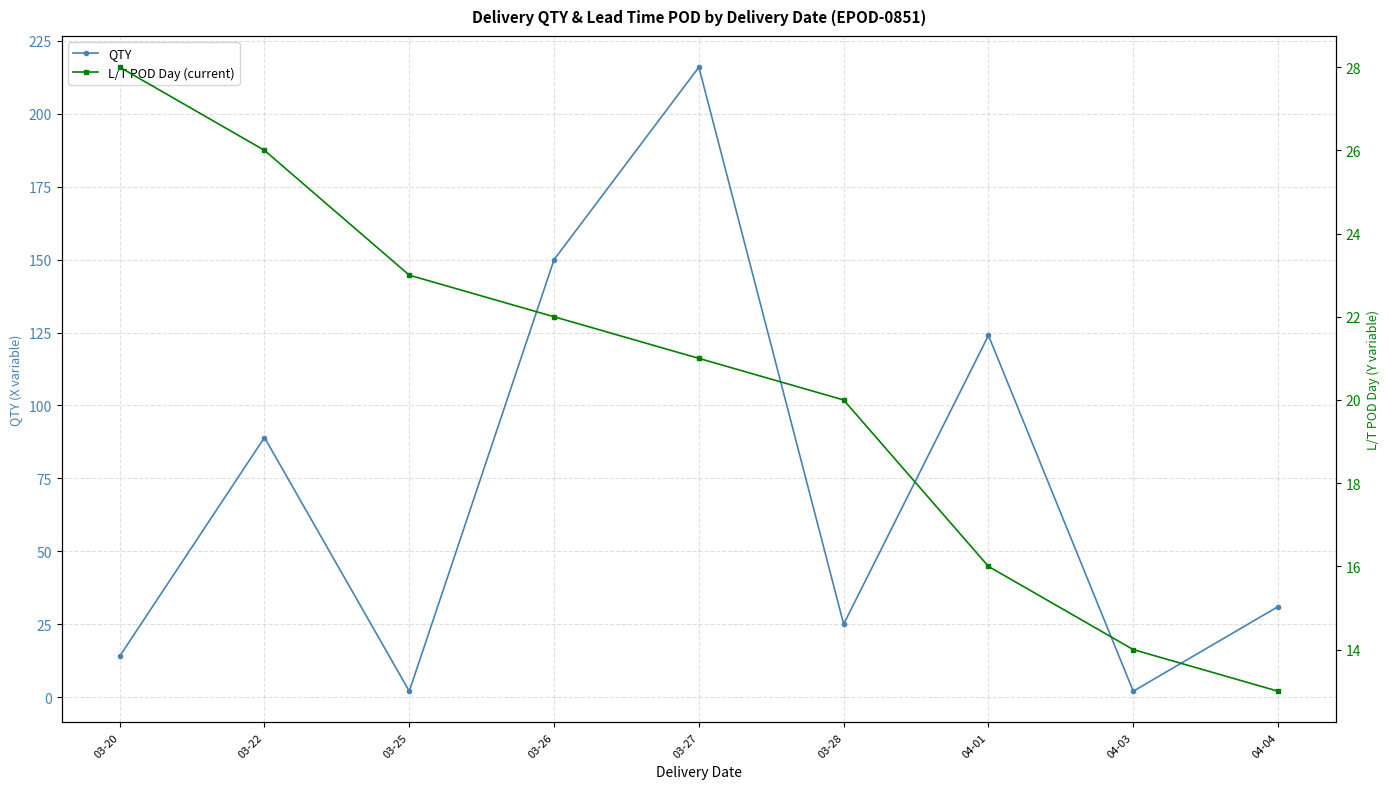

At which category does QTY reach its first local valley?

03-25